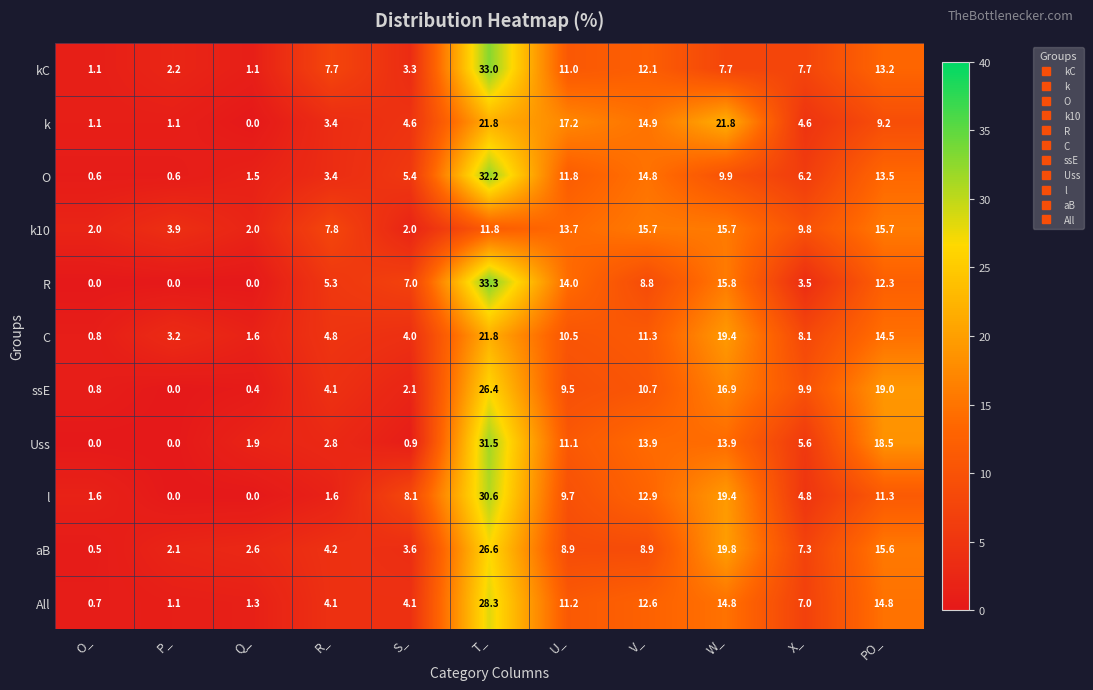

What is the difference between the highest and lowest values at X_?

6.4